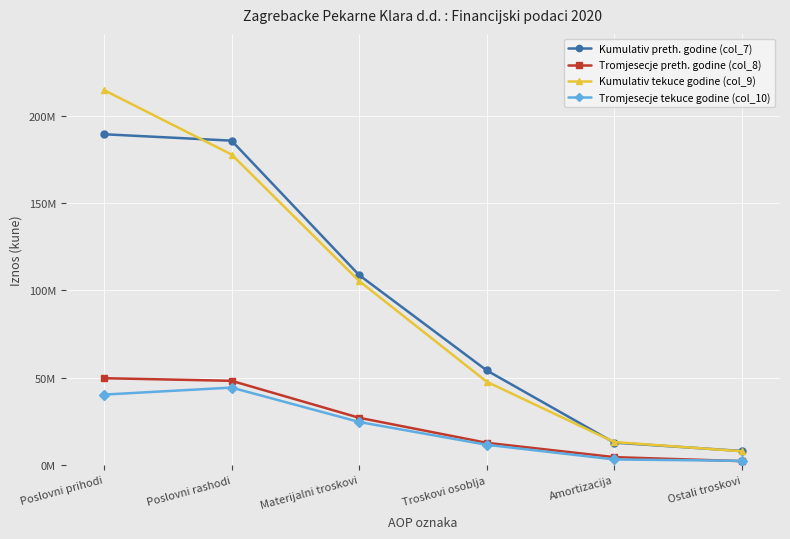

What is the difference between the highest and lowest values at Amortizacija?

9938315